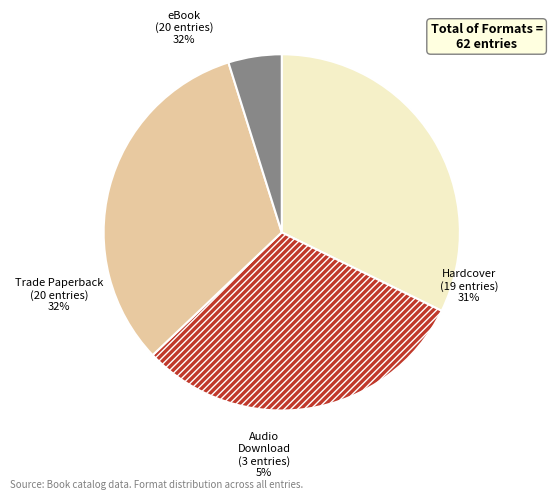

Which slice is the largest?

eBook